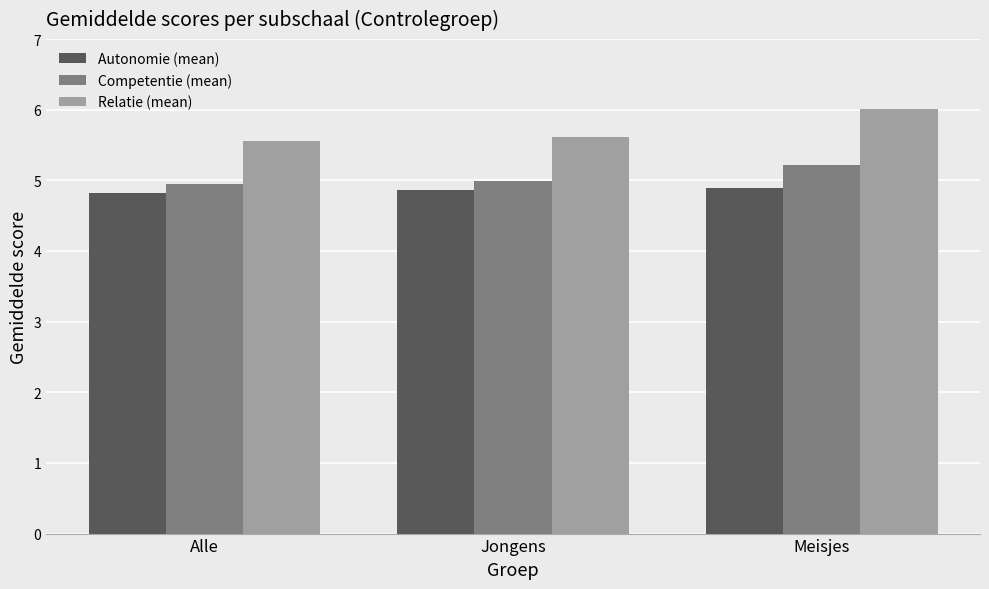

Rank the series at Jongens from lowest to highest value.

Autonomie (mean), Competentie (mean), Relatie (mean)